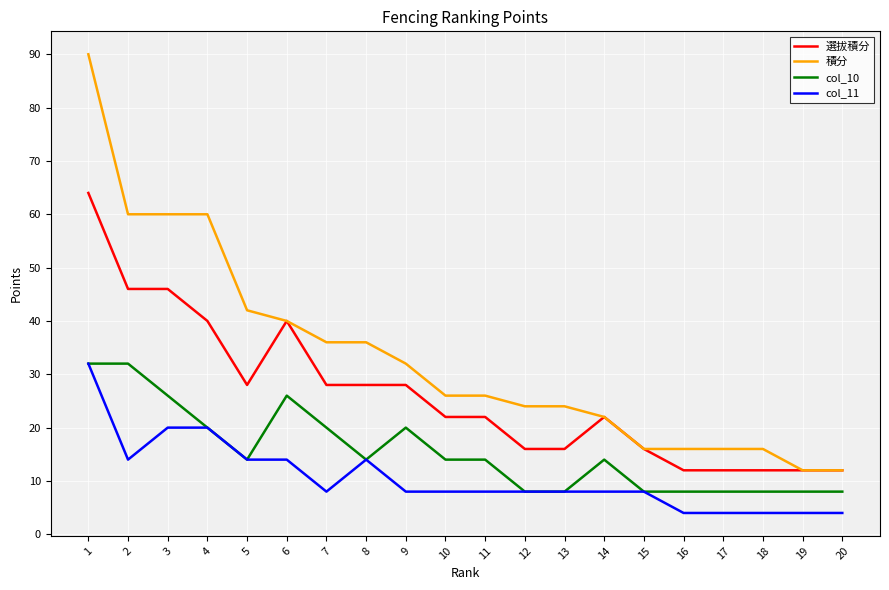

True or false: 選拔積分 has more than 0 interior local peaks.

True